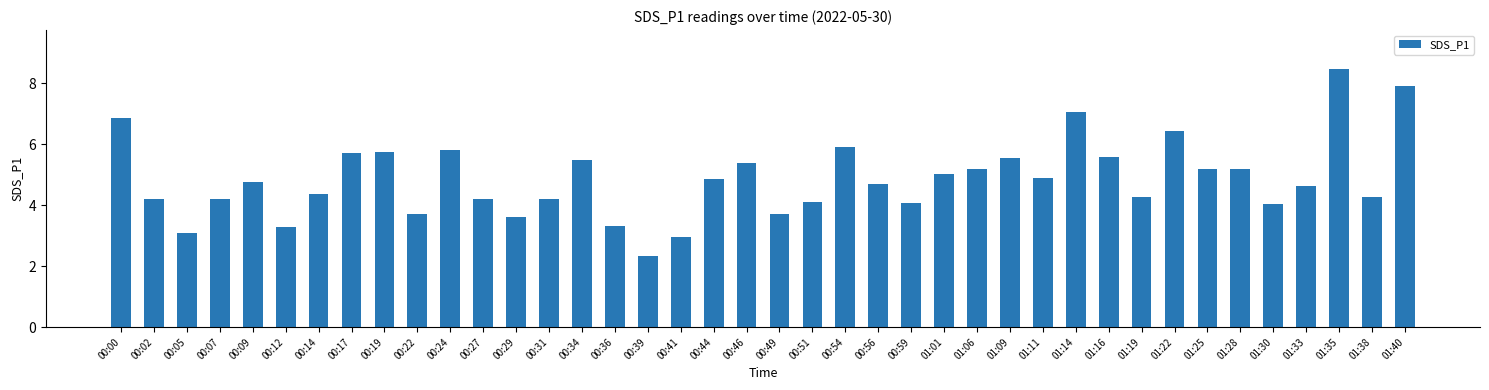

At which label does the data first exceed 4?

00:00